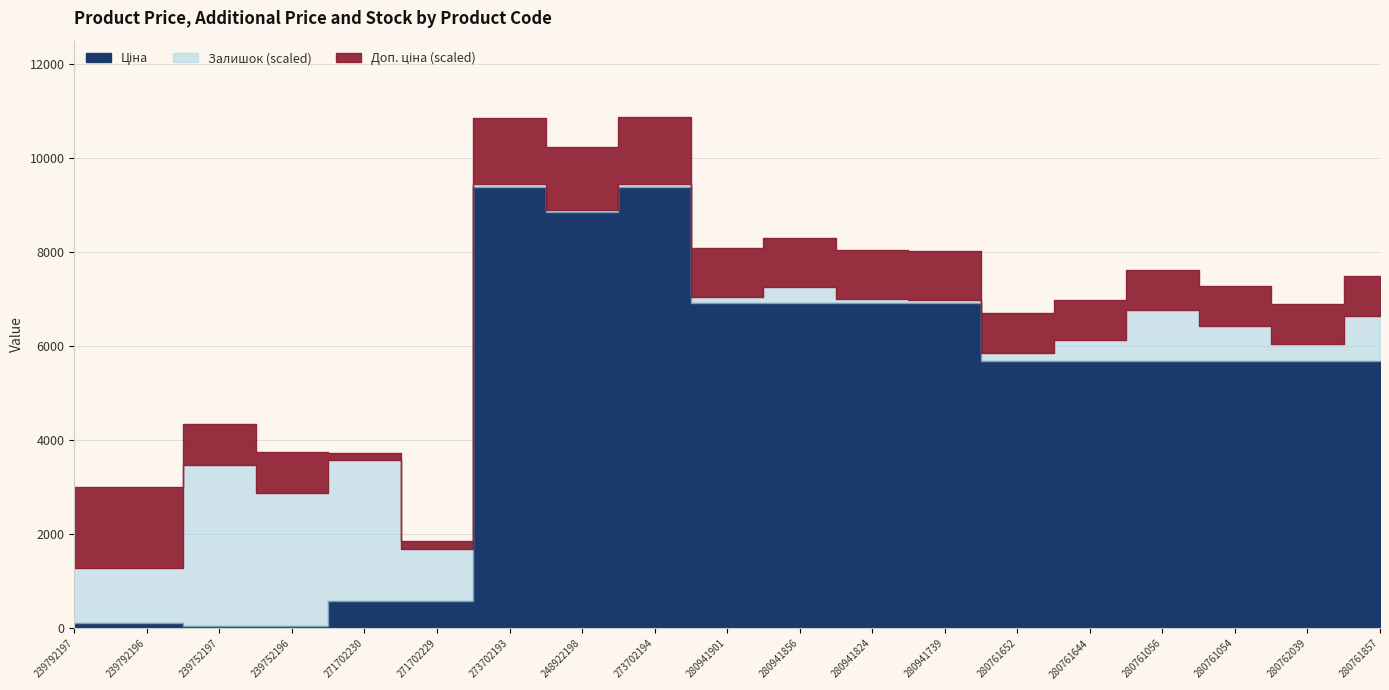

How many interior local valleys does the Ціна series have?

1